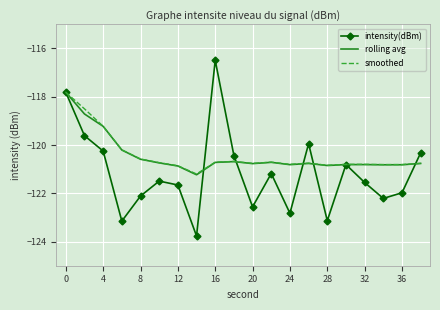

What is the minimum value for intensity(dBm)?

-123.8